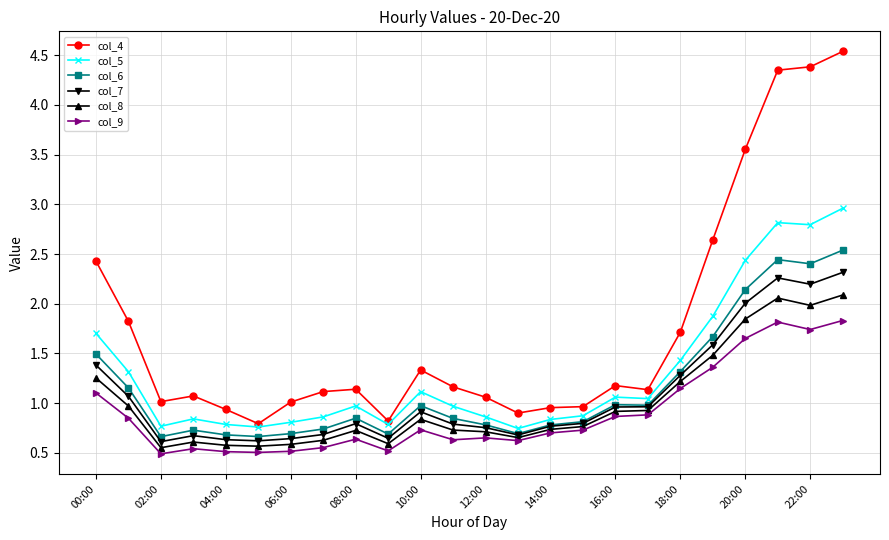

What is the value of the col_6 point at the 22nd from the left?

2.4